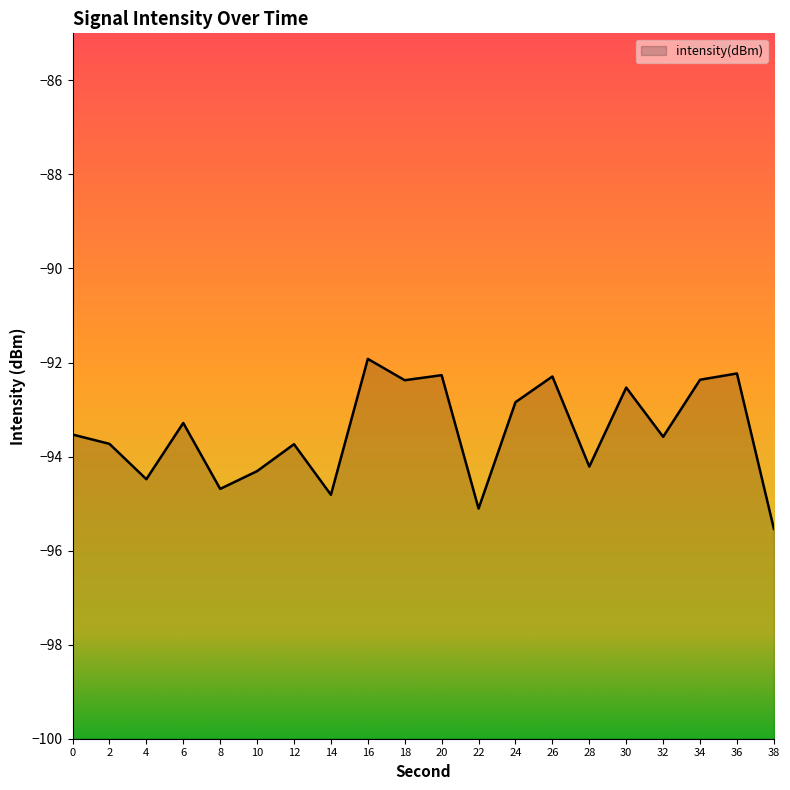

How many points are higher than both their immediate neighbors (excluding endpoints)?

7